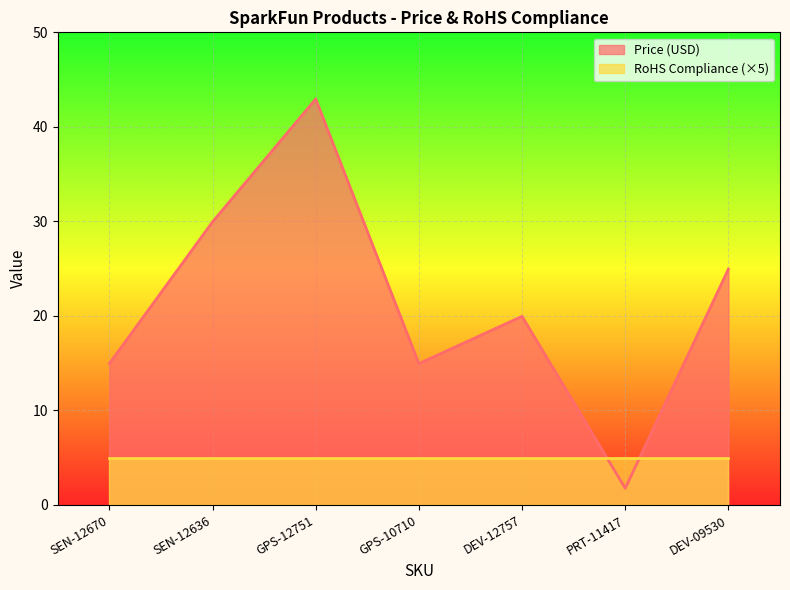

Where is the data nearest to the value 22?

DEV-12757